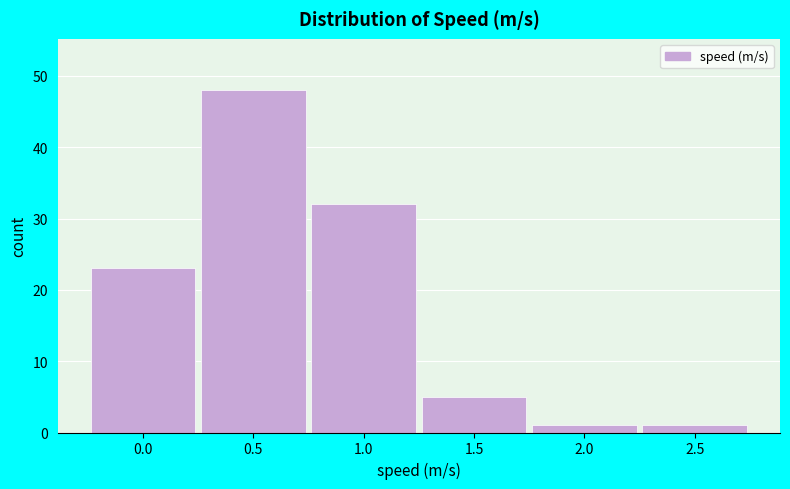

Reading left to right, transcribe all the data shown in this chart.

0.0=23	0.5=48	1.0=32	1.5=5	2.0=1	2.5=1